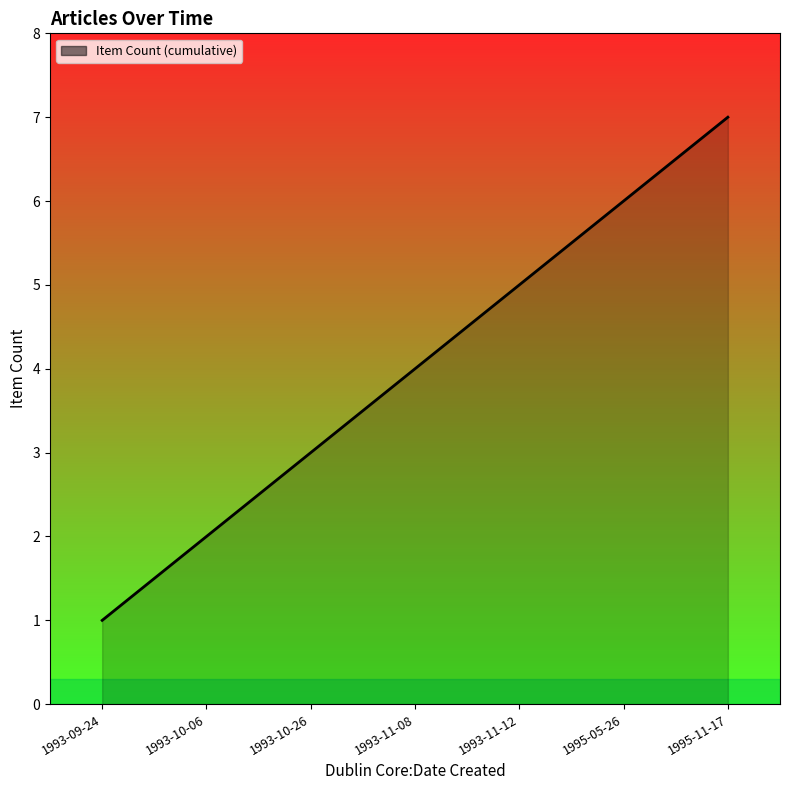

Reading left to right, transcribe all the data shown in this chart.

1	2	3	4	5	6	7